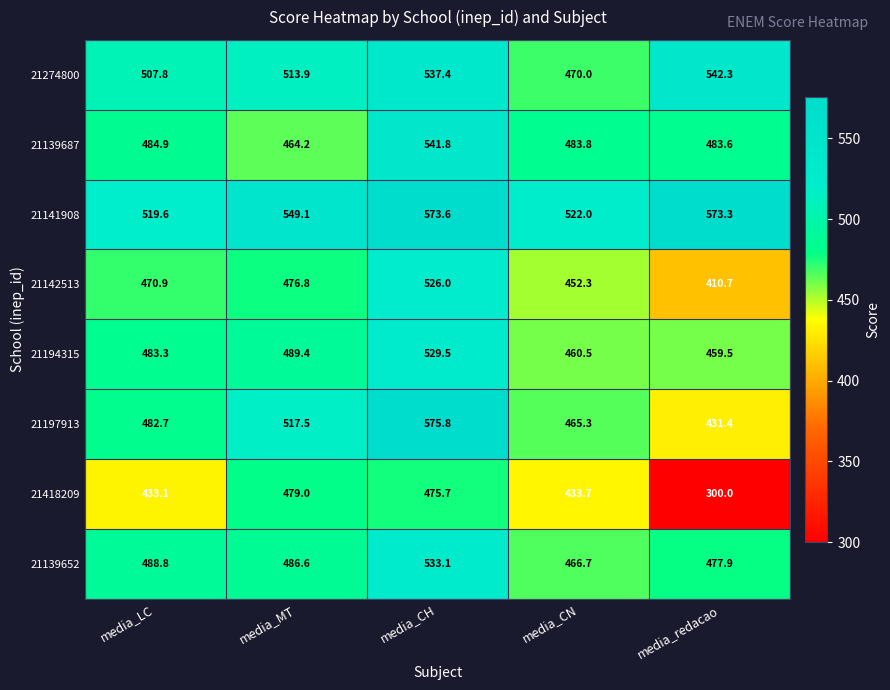

What is the approximate value of 21274800 at media_LC?

507.8